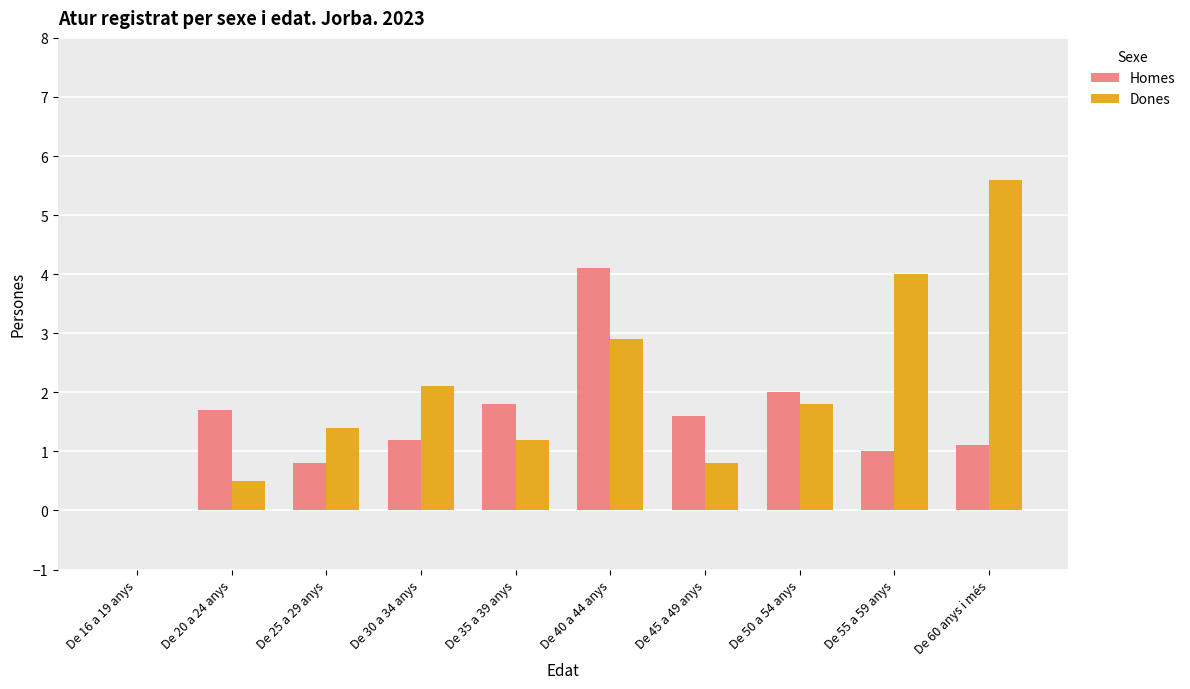

Are the bars grouped side by side (vs. stacked)?

Yes